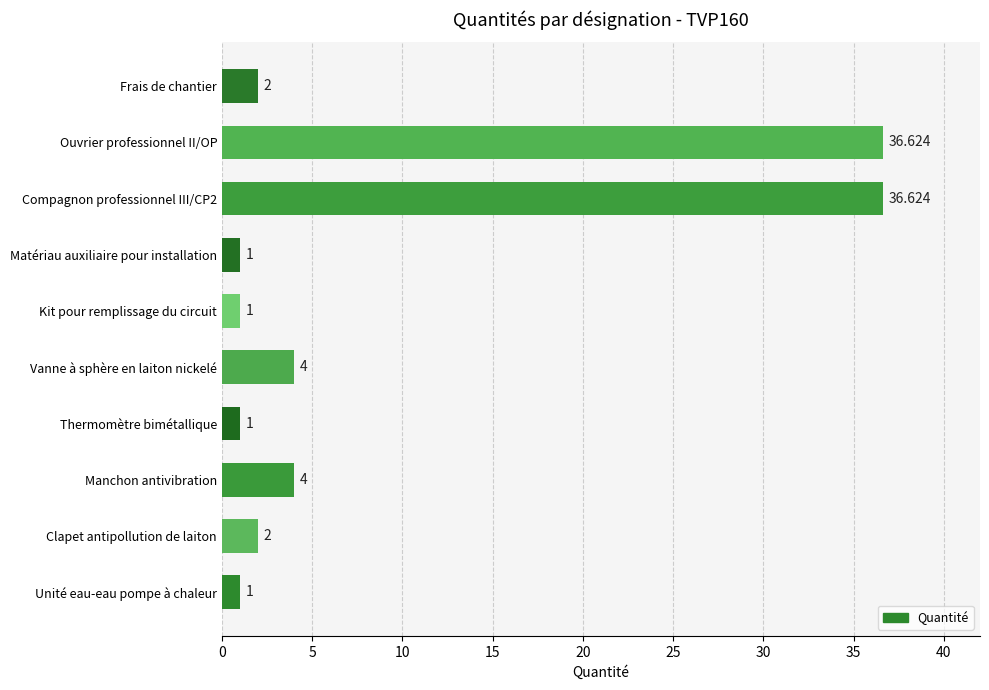

Between Ouvrier professionnel II/OP and Manchon antivibration, which is larger?

Ouvrier professionnel II/OP